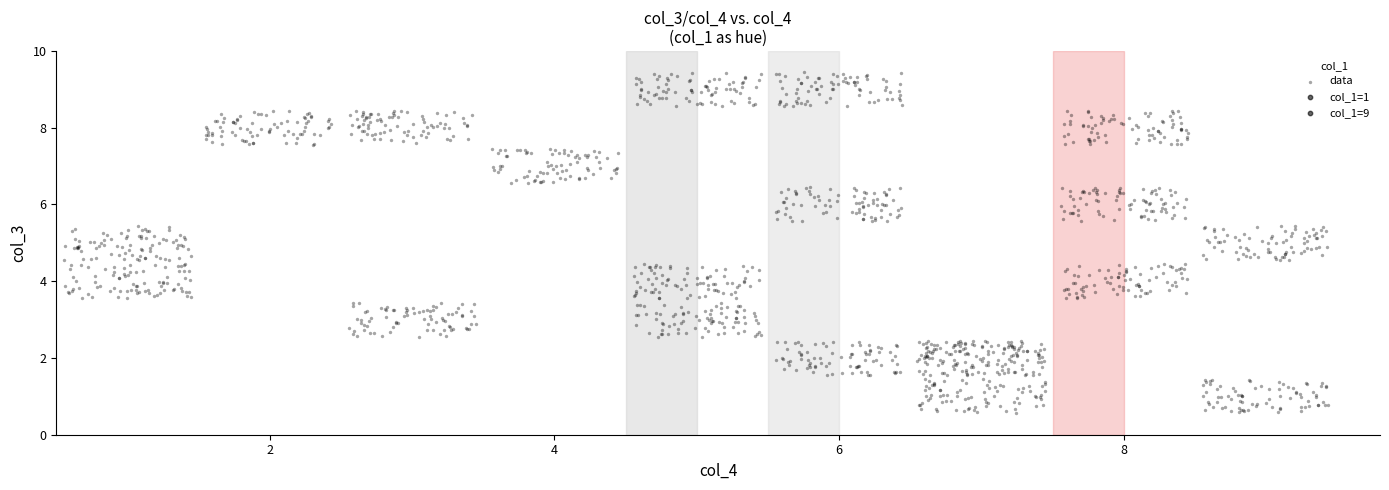

What is the range of Y values (max minus min)?

8.9